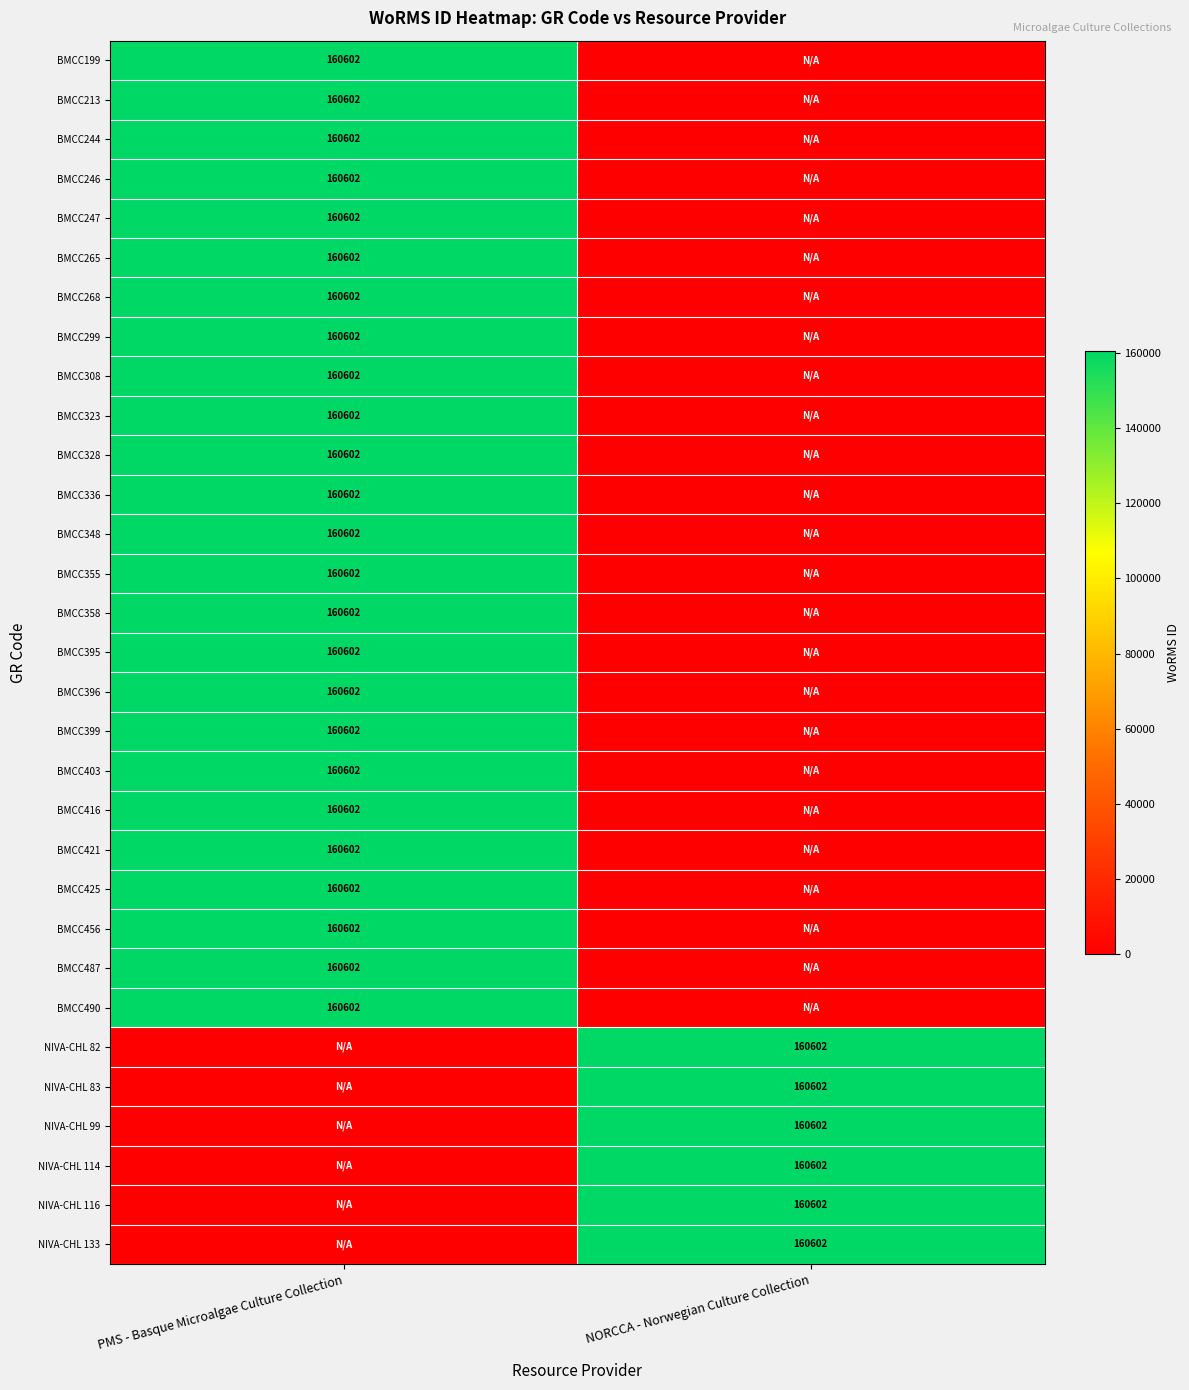

Is it true that BMCC348 equals 160602 at PMS - Basque Microalgae Culture Collection?

True